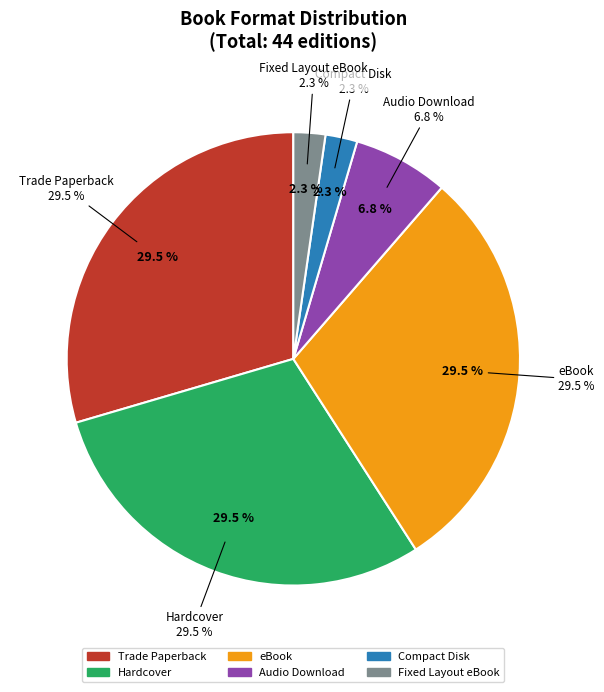

How many segments does this pie chart have?

6